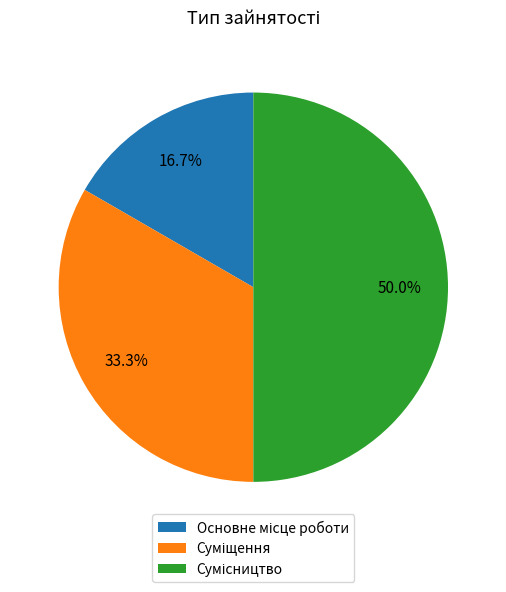

How many slices are in this pie chart?

3